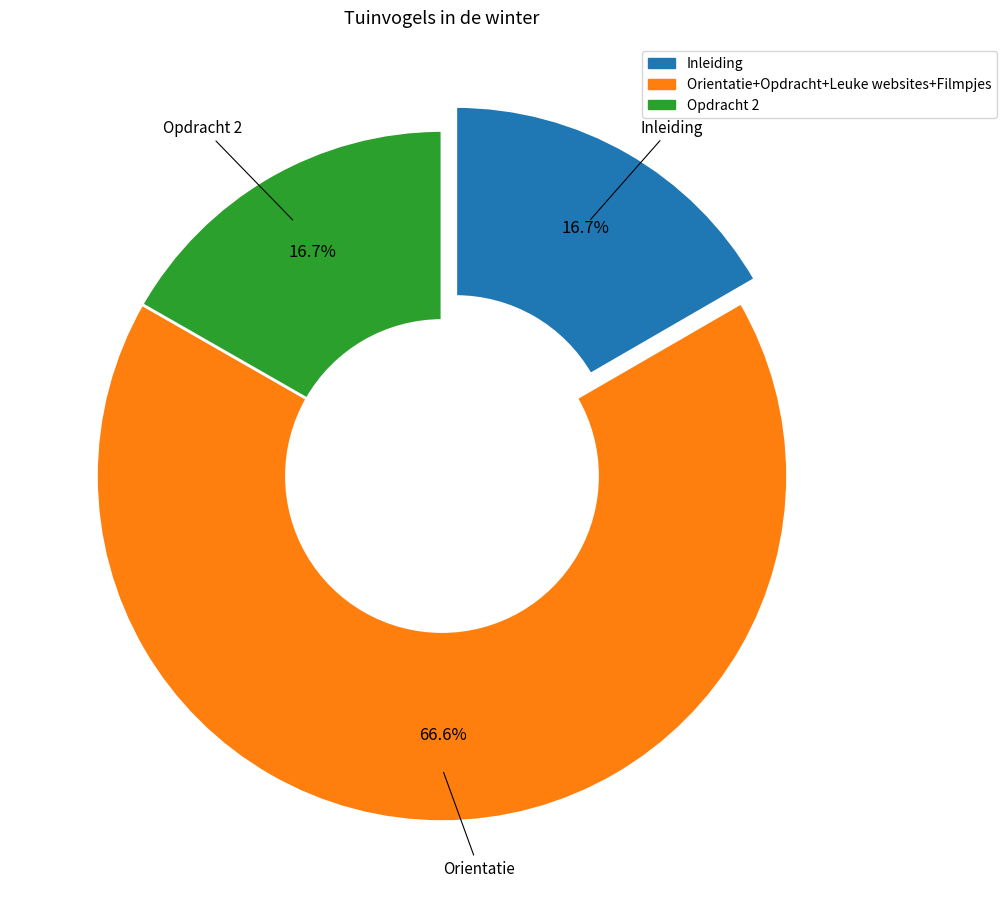

What is the ratio of the value at Inleiding to the value at Opdracht 2?

1.0